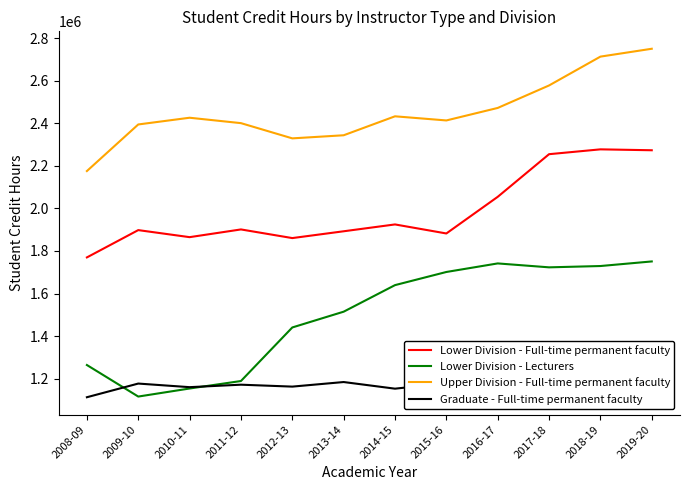

At how many categories does at least one series exceed 1130529?

12